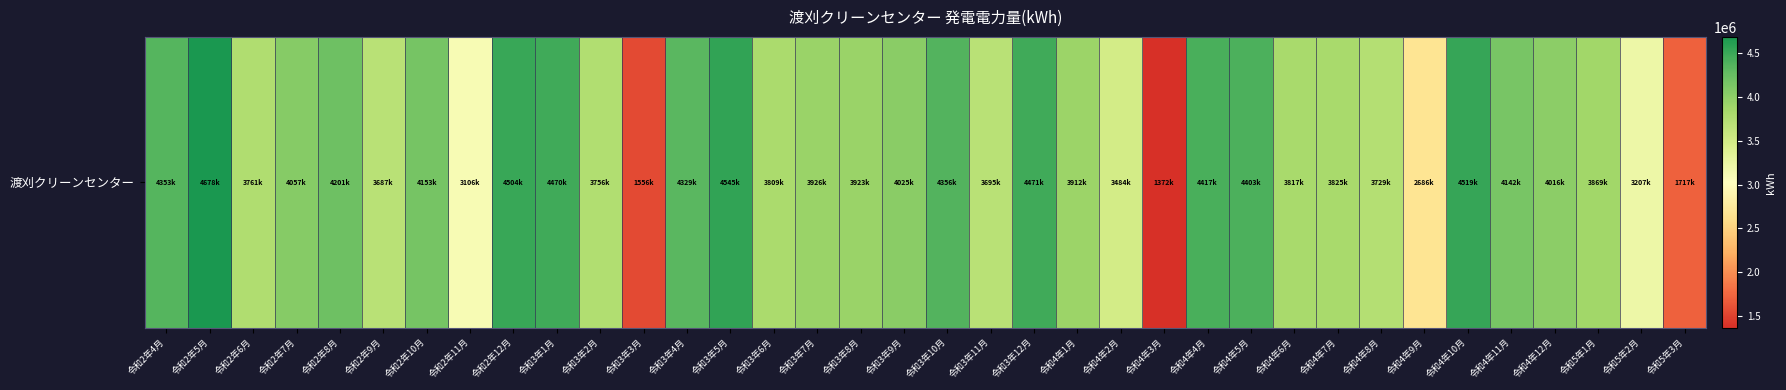

What is the difference between the maximum and minimum values?

3305270